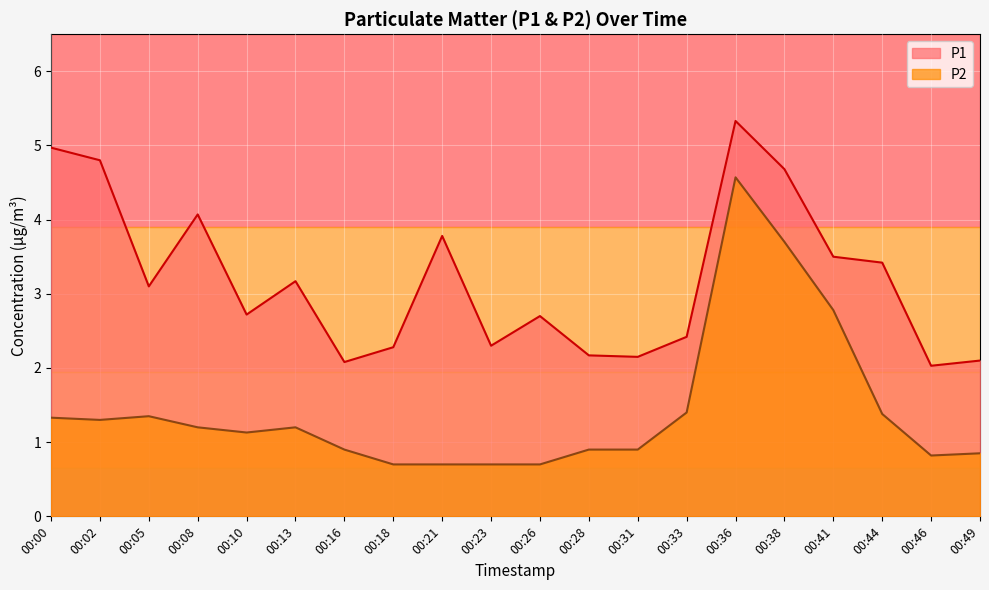

Where does the P2 series first go above 1?

00:00